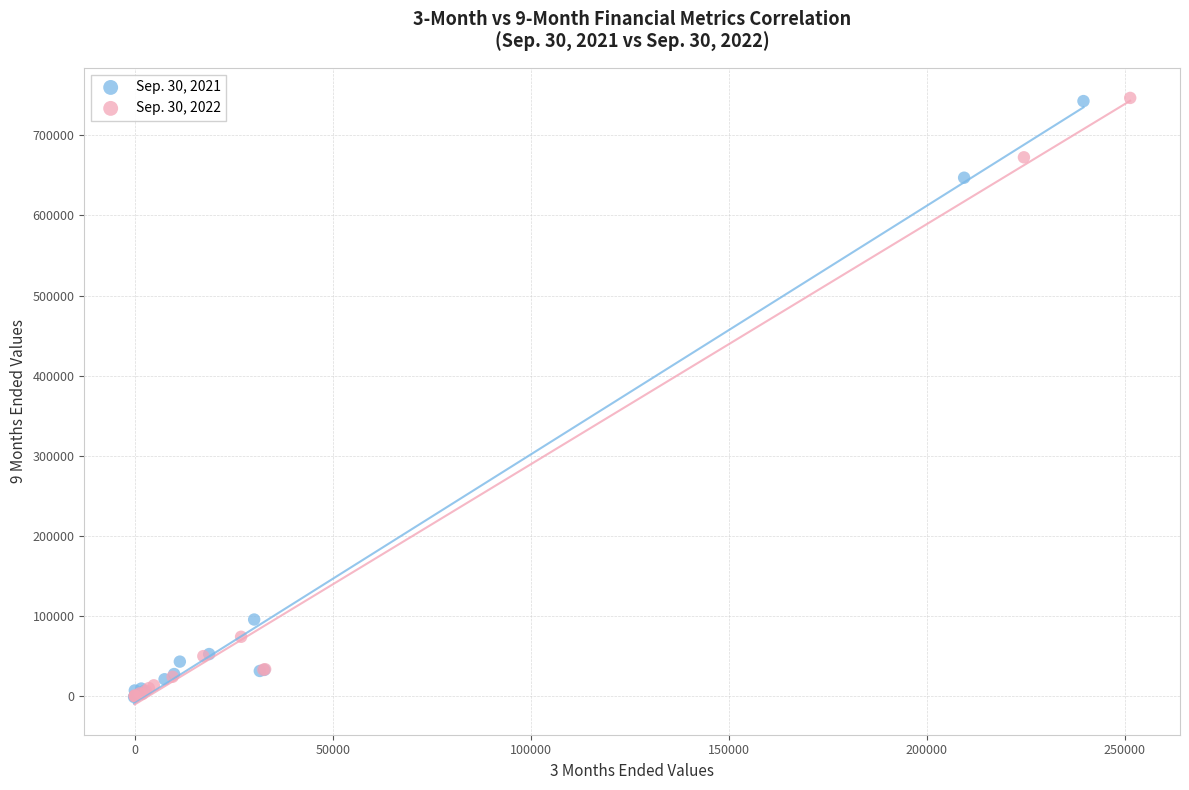

Which series has the largest Y range (max minus min)?

Sep. 30, 2022